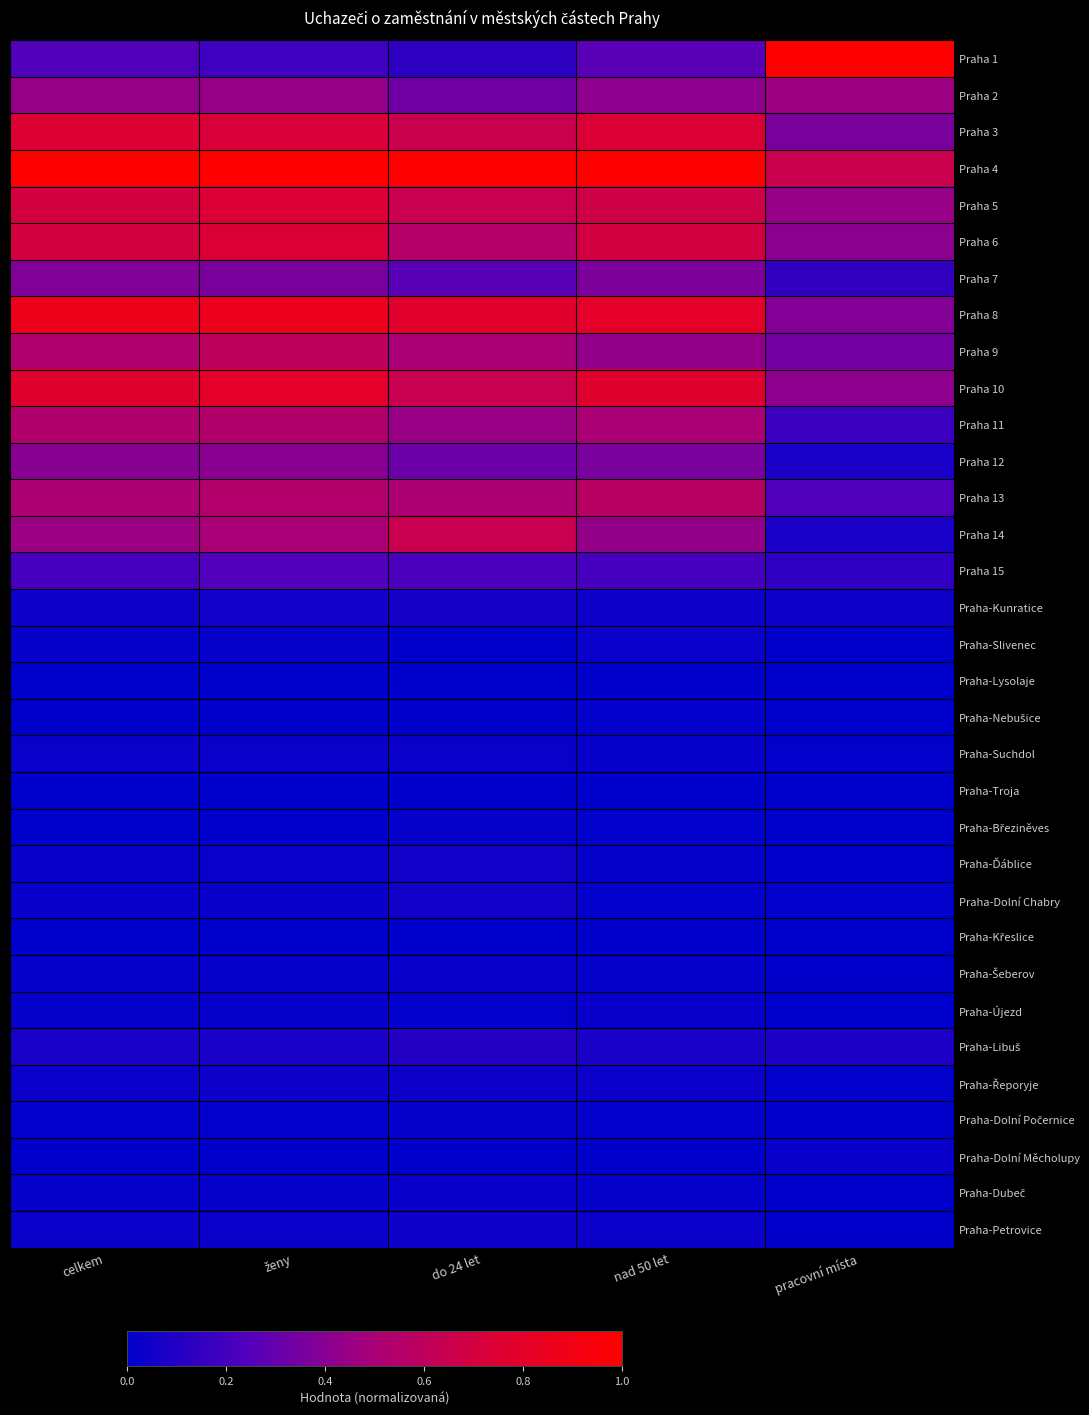

Count the number of categories in the chart.

5